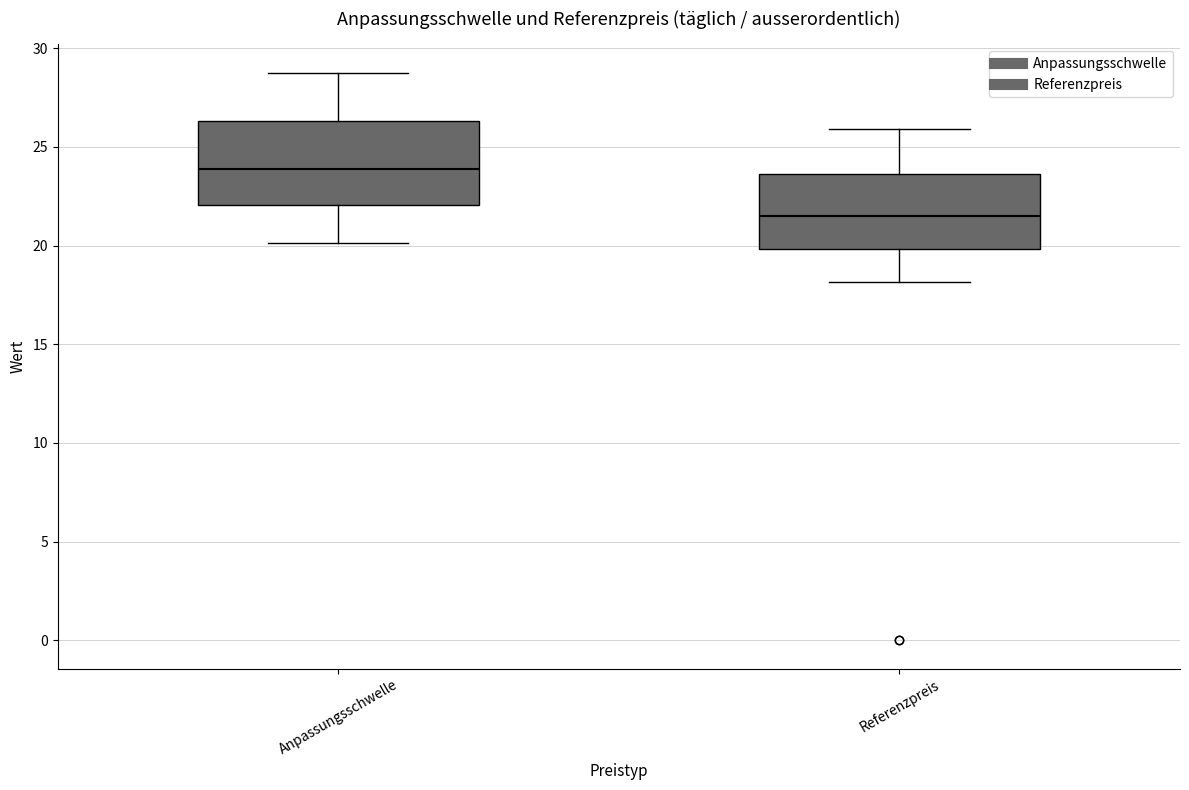

Which box has the lowest median line?

Referenzpreis